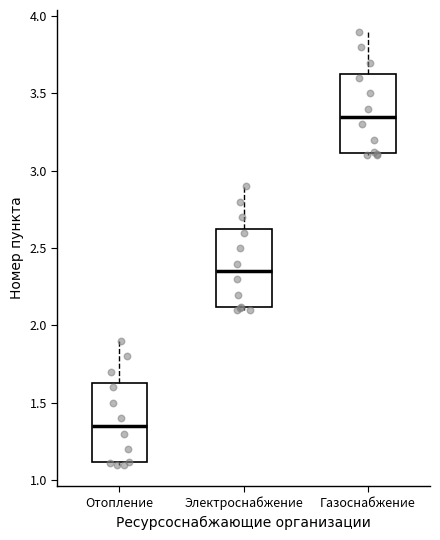

Which box has the highest median line?

Газоснабжение